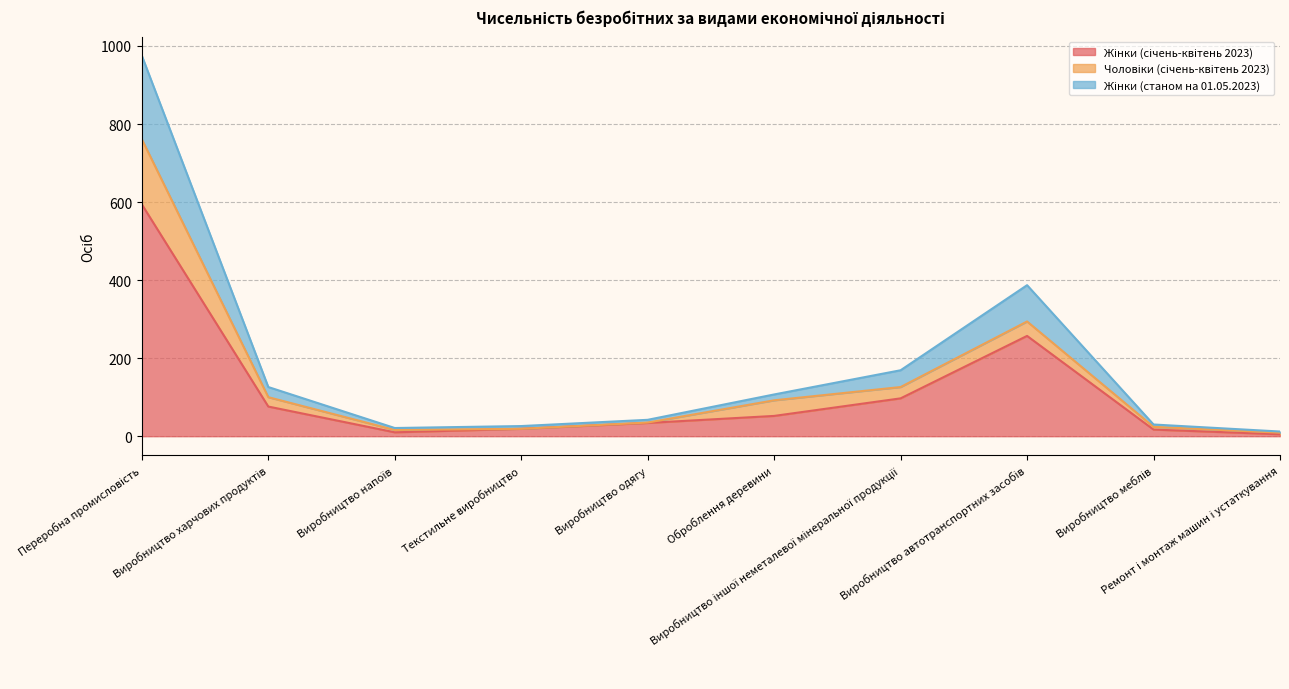

What is the sum of the Жінки (січень-квітень 2023) values at Виробництво автотранспортних засобів and Ремонт і монтаж машин і устаткування?

262